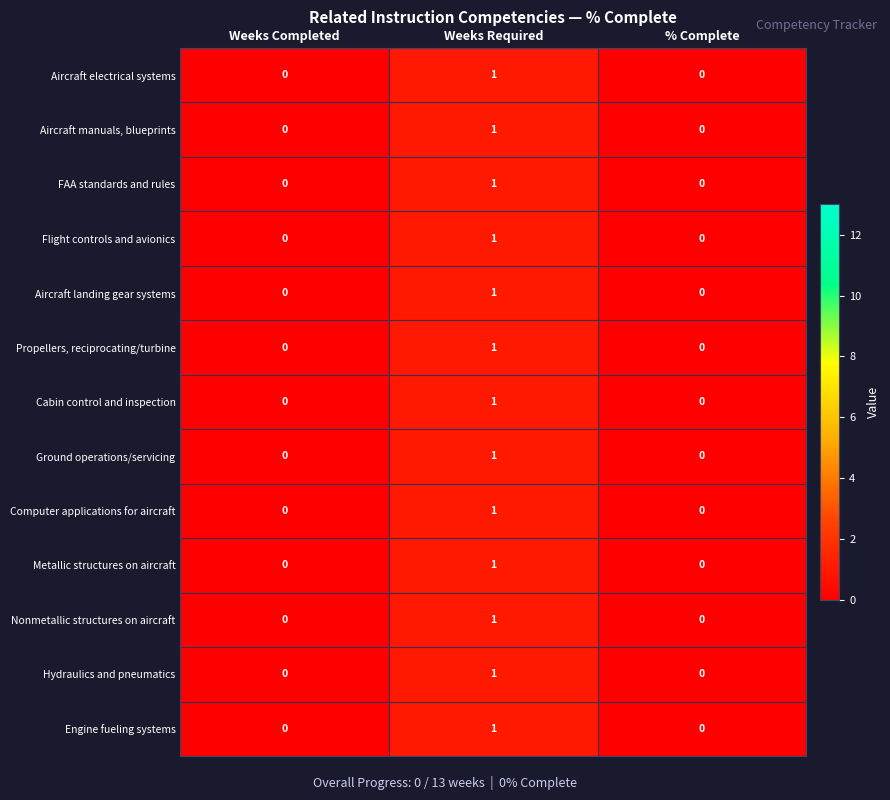

How many data points does each series have?

3